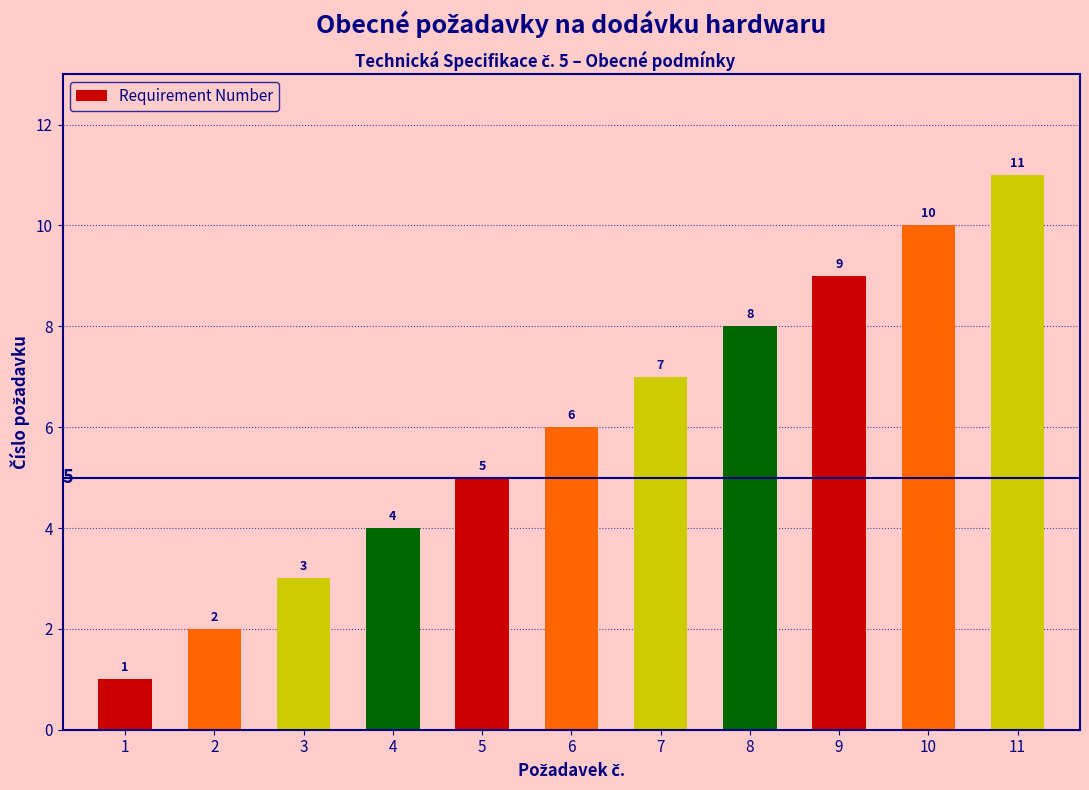

List the labels in order of value, smallest first.

1, 2, 3, 4, 5, 6, 7, 8, 9, 10, 11